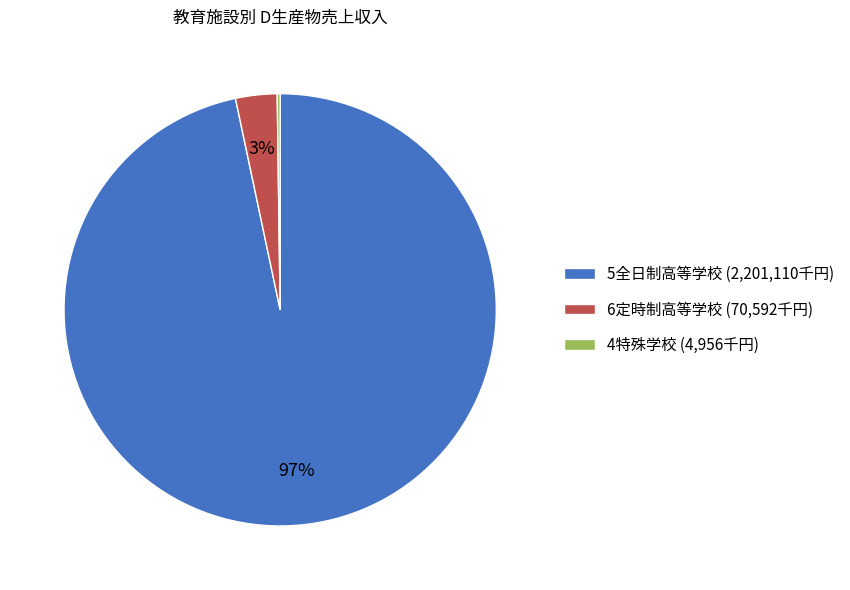

Which slice is the largest?

5全日制高等学校 (2,201,110千円)